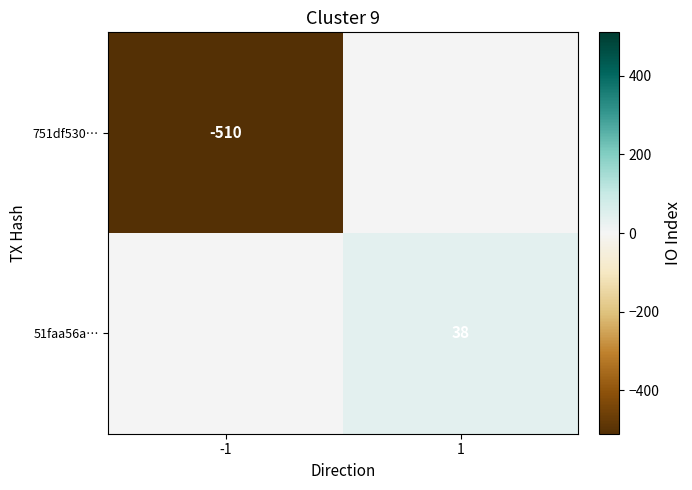

The value of 751df530… at -1 is -510. True or false?

True